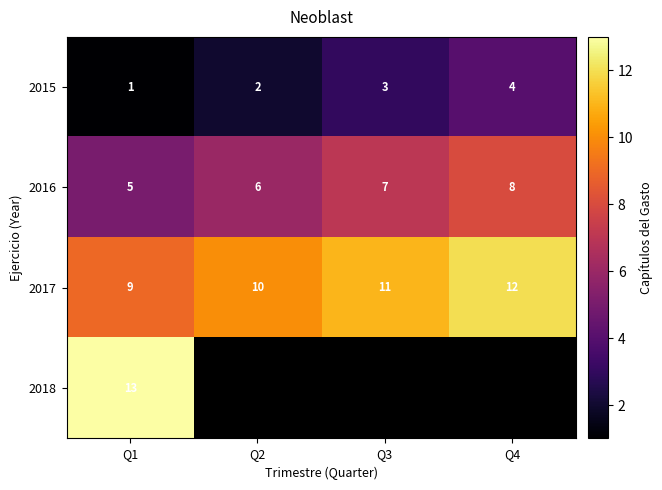

What is the sum of the 2015 values at Q1 and Q4?

5